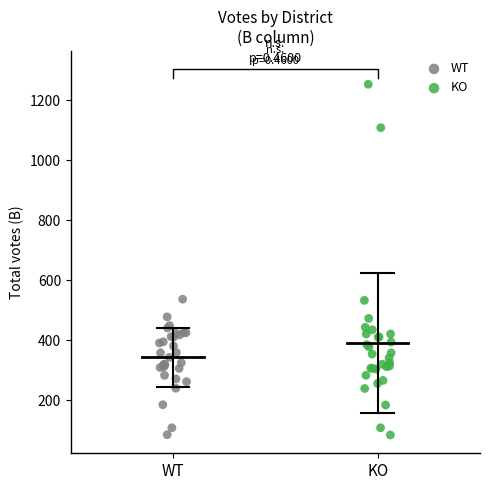

Which series reaches the maximum Y coordinate?

KO